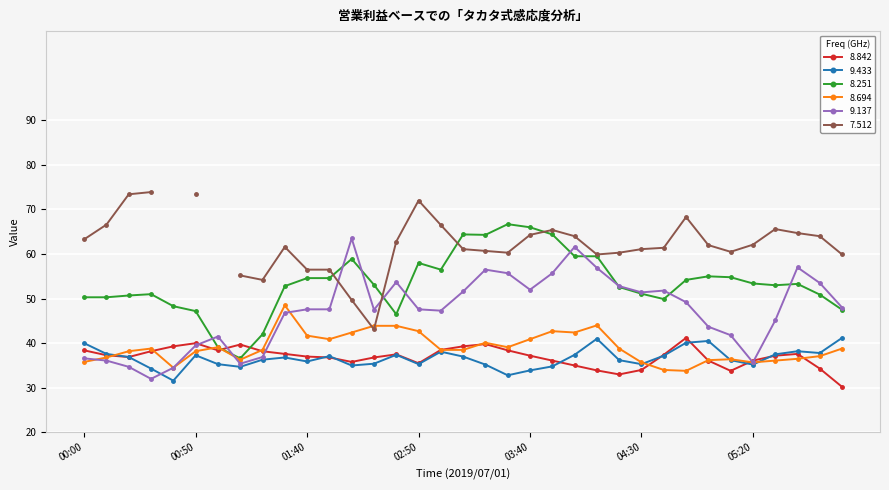

The   8.251 series shows 52.8 at 01:30. True or false?

True